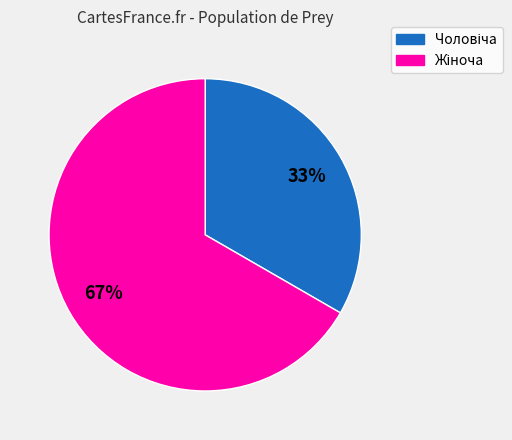

To the nearest percent, what is the average slice percentage?

50%